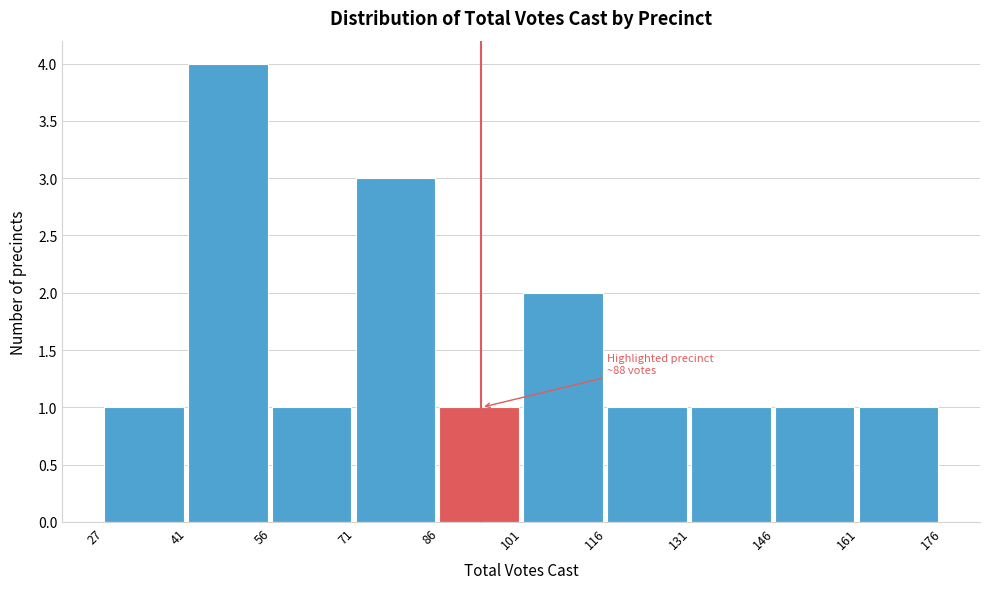

Over which range of the x-axis is the bar tallest?

41 to 56